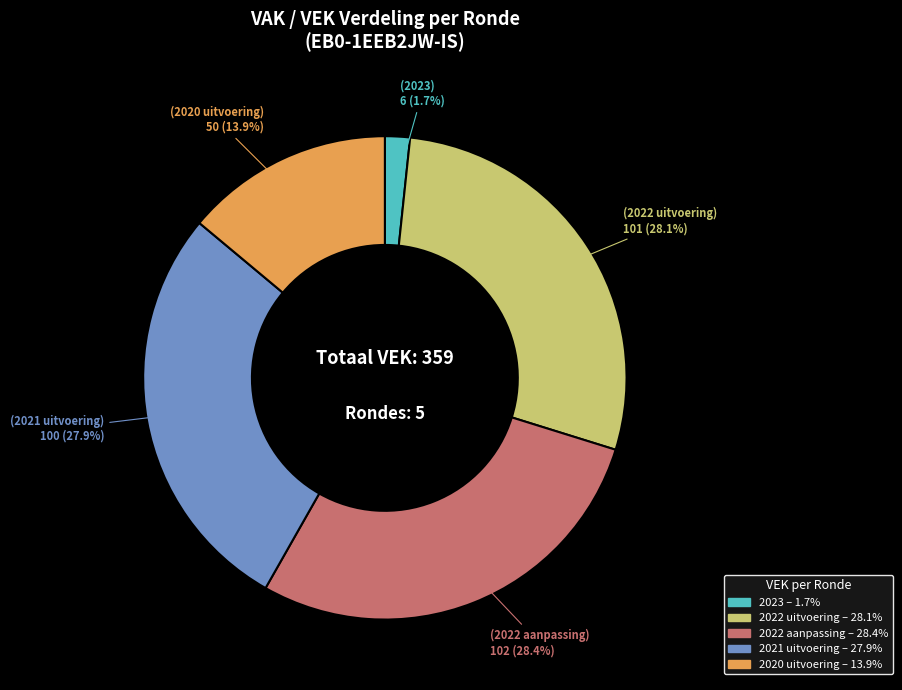

What percentage is NOT represented by 2023?

98.3%